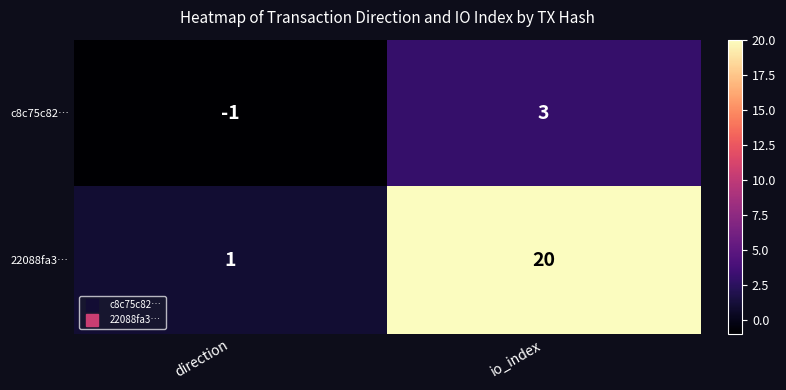

What is the total value across all series at io_index?

23